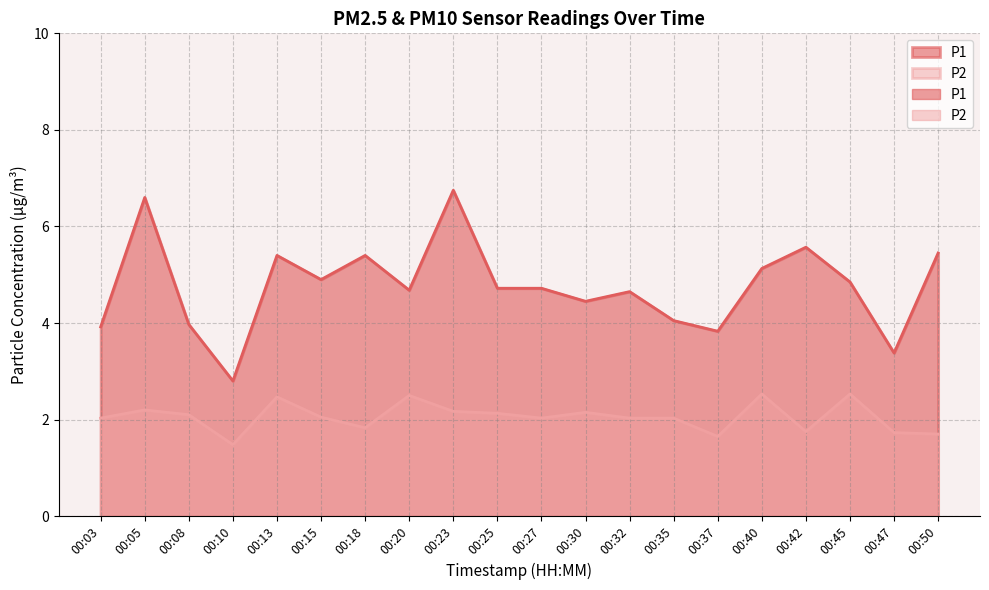

List the labels in order of P2 value, largest first.

00:40, 00:45, 00:20, 00:13, 00:05, 00:23, 00:30, 00:25, 00:08, 00:15, 00:03, 00:27, 00:32, 00:35, 00:18, 00:42, 00:47, 00:50, 00:37, 00:10